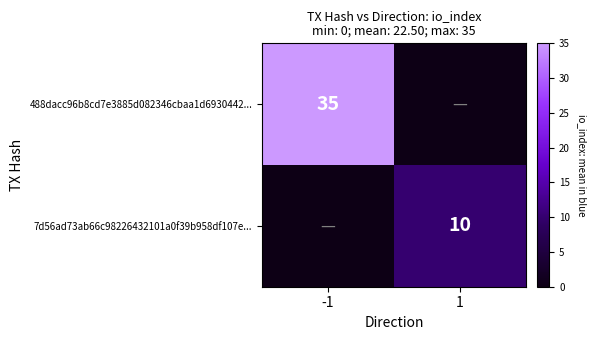

The 488dacc96b8cd7e3885d082346cbaa1d6930442... series shows 35 at -1. True or false?

True